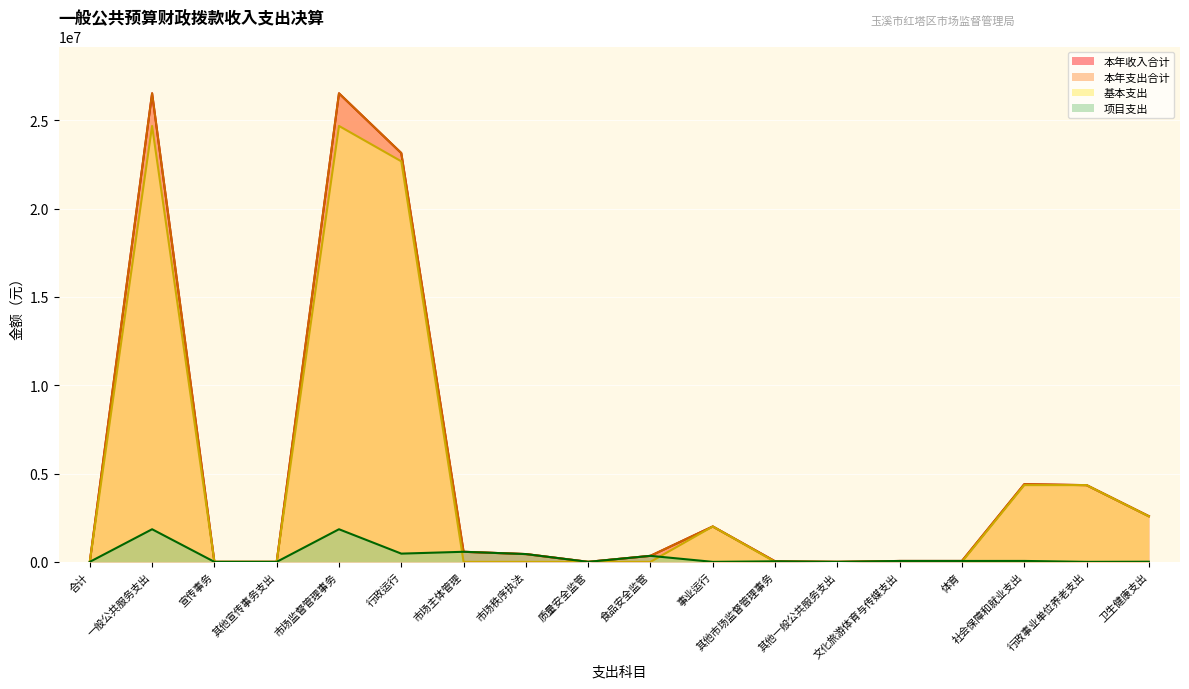

What is the sum of all 项目支出 values?

5697032.5